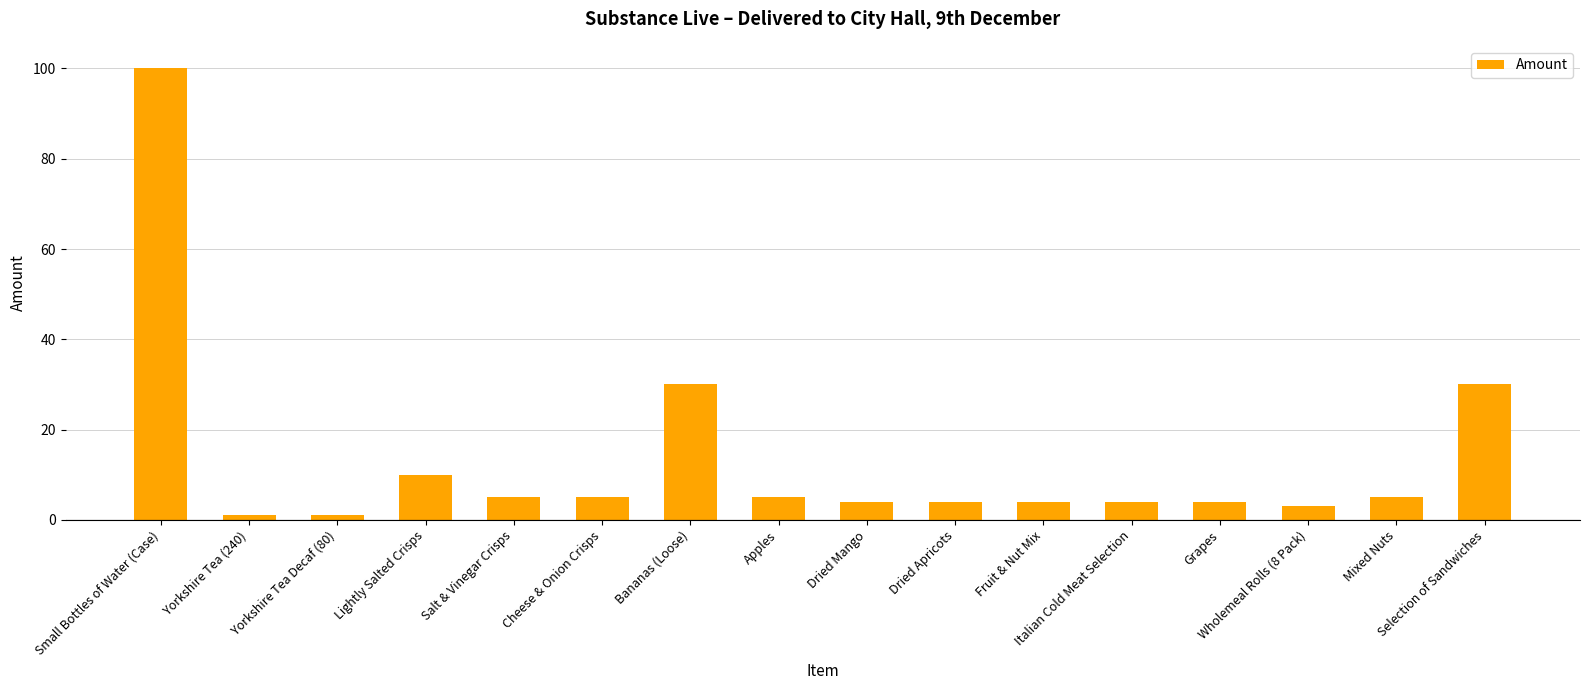

Reading left to right, what are all the values shown in this chart?

100	1	1	10	5	5	30	5	4	4	4	4	4	3	5	30